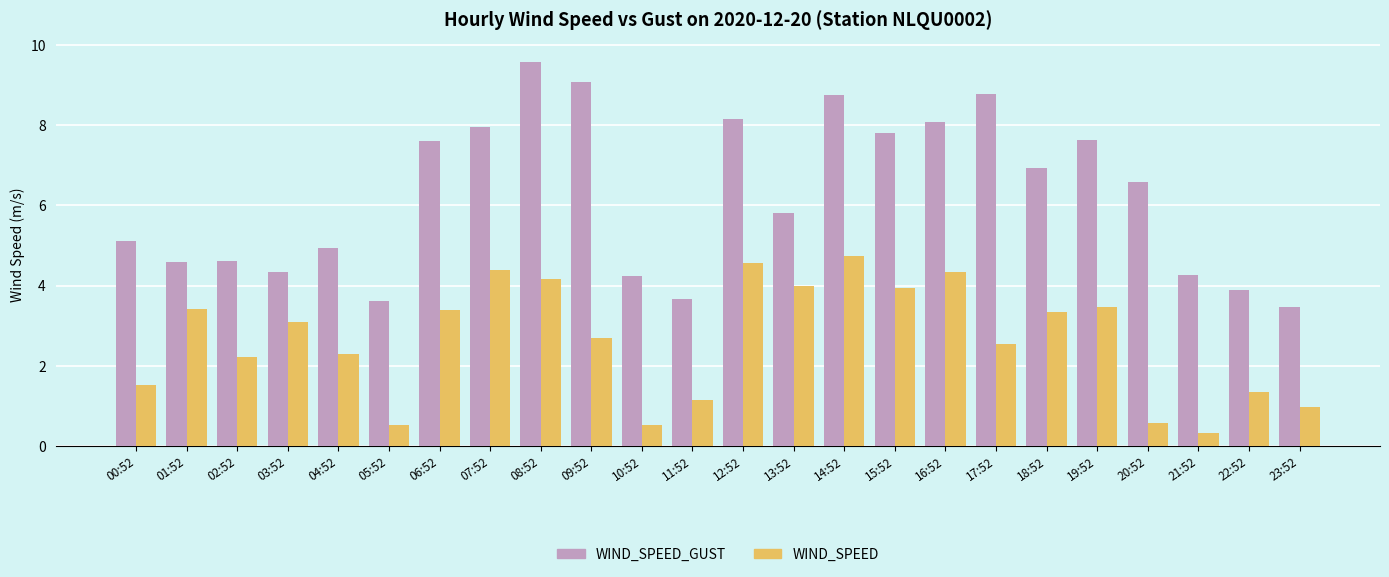

Rank the series at 04:52 from highest to lowest value.

WIND_SPEED_GUST, WIND_SPEED